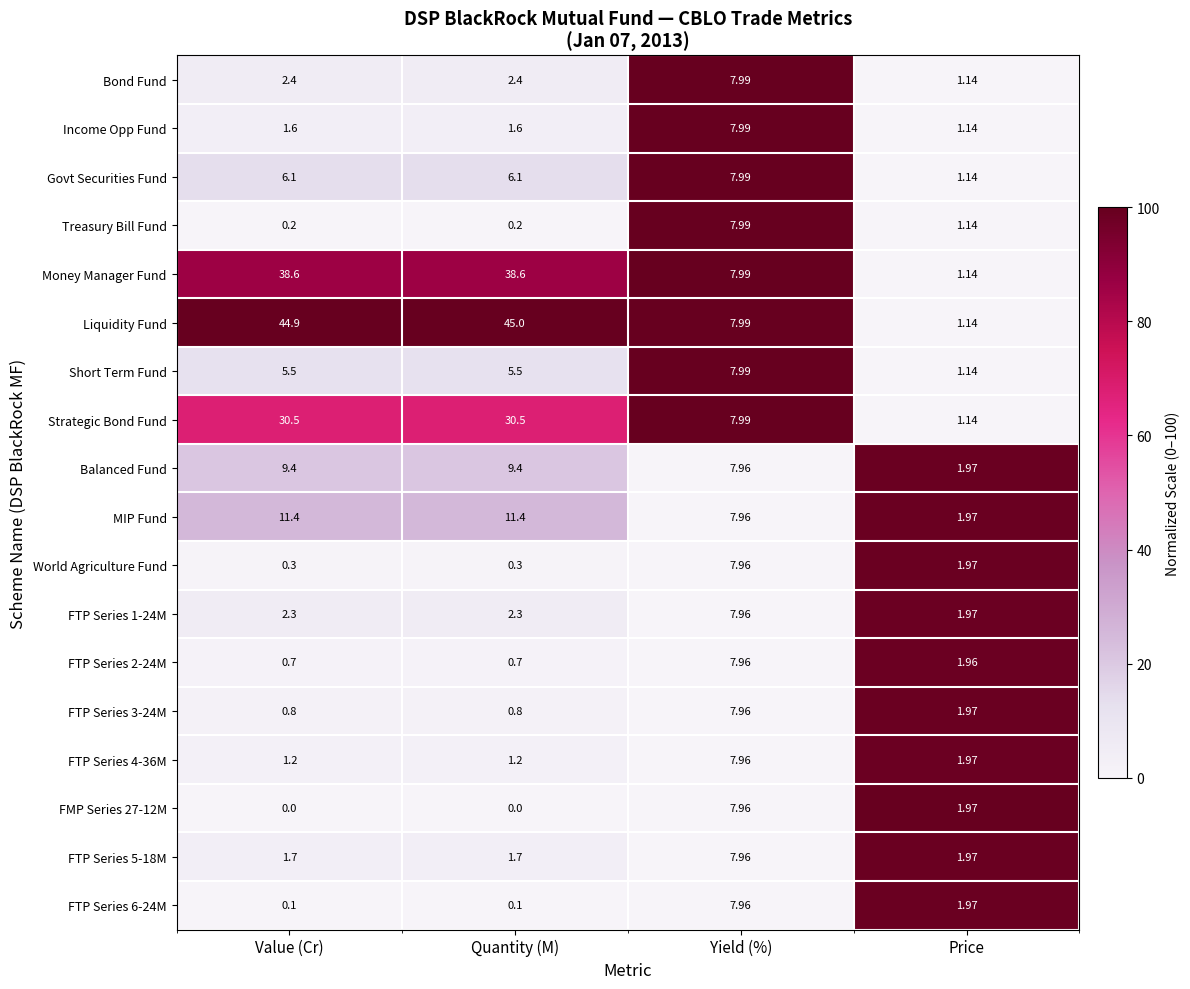

At which category is the sum across all series the highest?

Quantity (M)